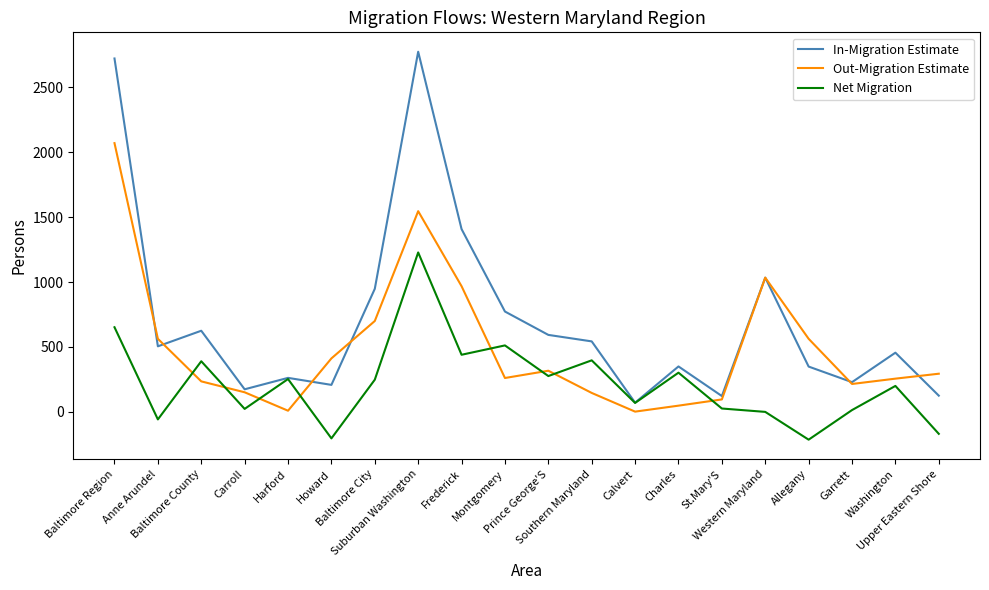

Is the value of Out-Migration Estimate at Frederick greater than the value of Net Migration at Western Maryland?

Yes